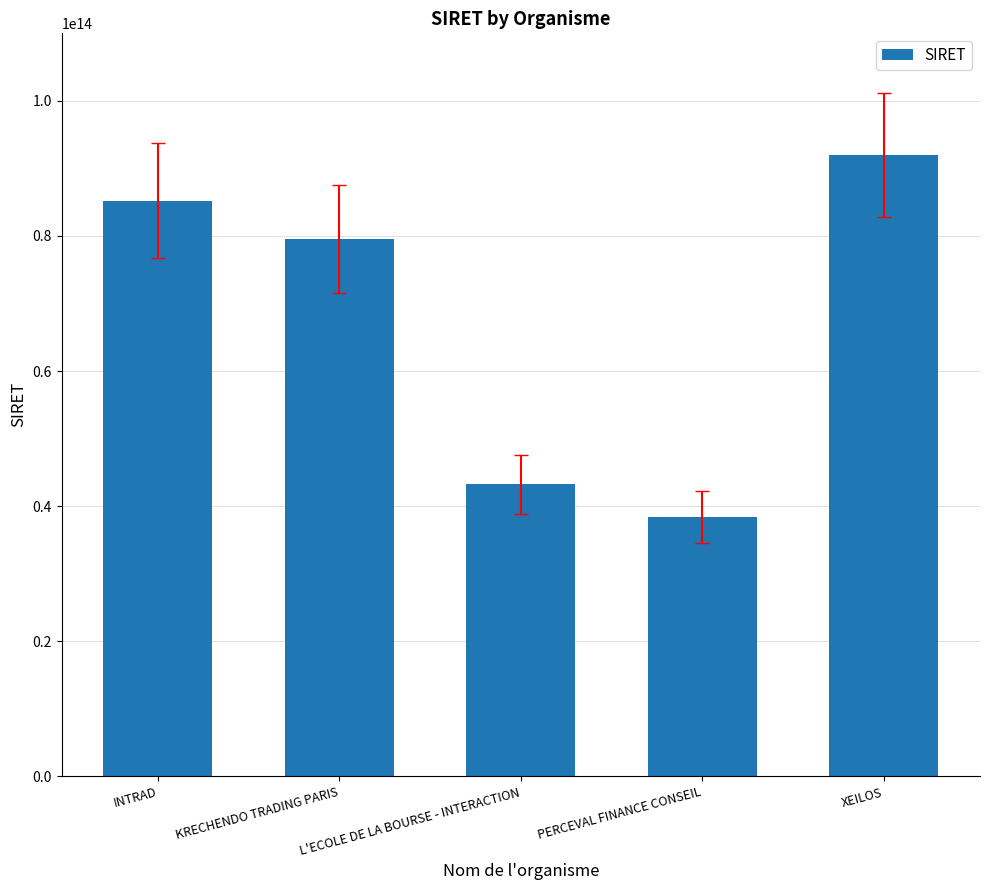

What is the ratio of the value at L'ECOLE DE LA BOURSE - INTERACTION to the value at XEILOS?

0.5